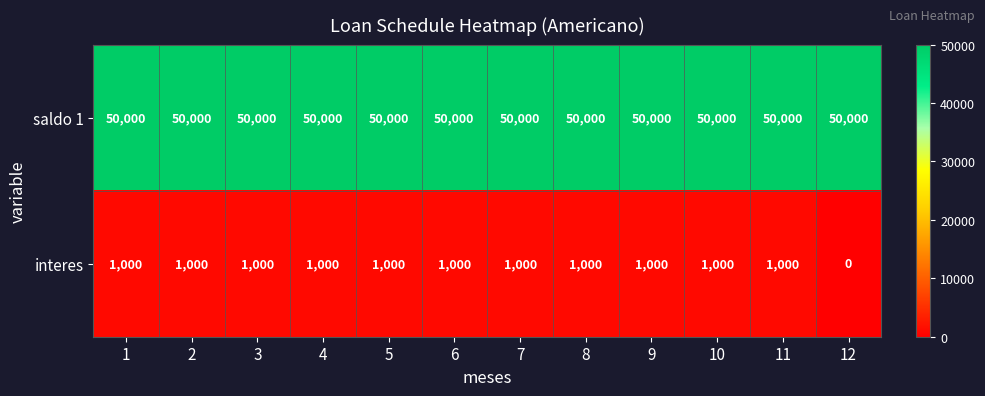

Reading left to right, extract all data points from this chart.

saldo 1: 1=50000	2=50000	3=50000	4=50000	5=50000	6=50000	7=50000	8=50000	9=50000	10=50000	11=50000	12=50000
interes: 1=1000	2=1000	3=1000	4=1000	5=1000	6=1000	7=1000	8=1000	9=1000	10=1000	11=1000	12=0